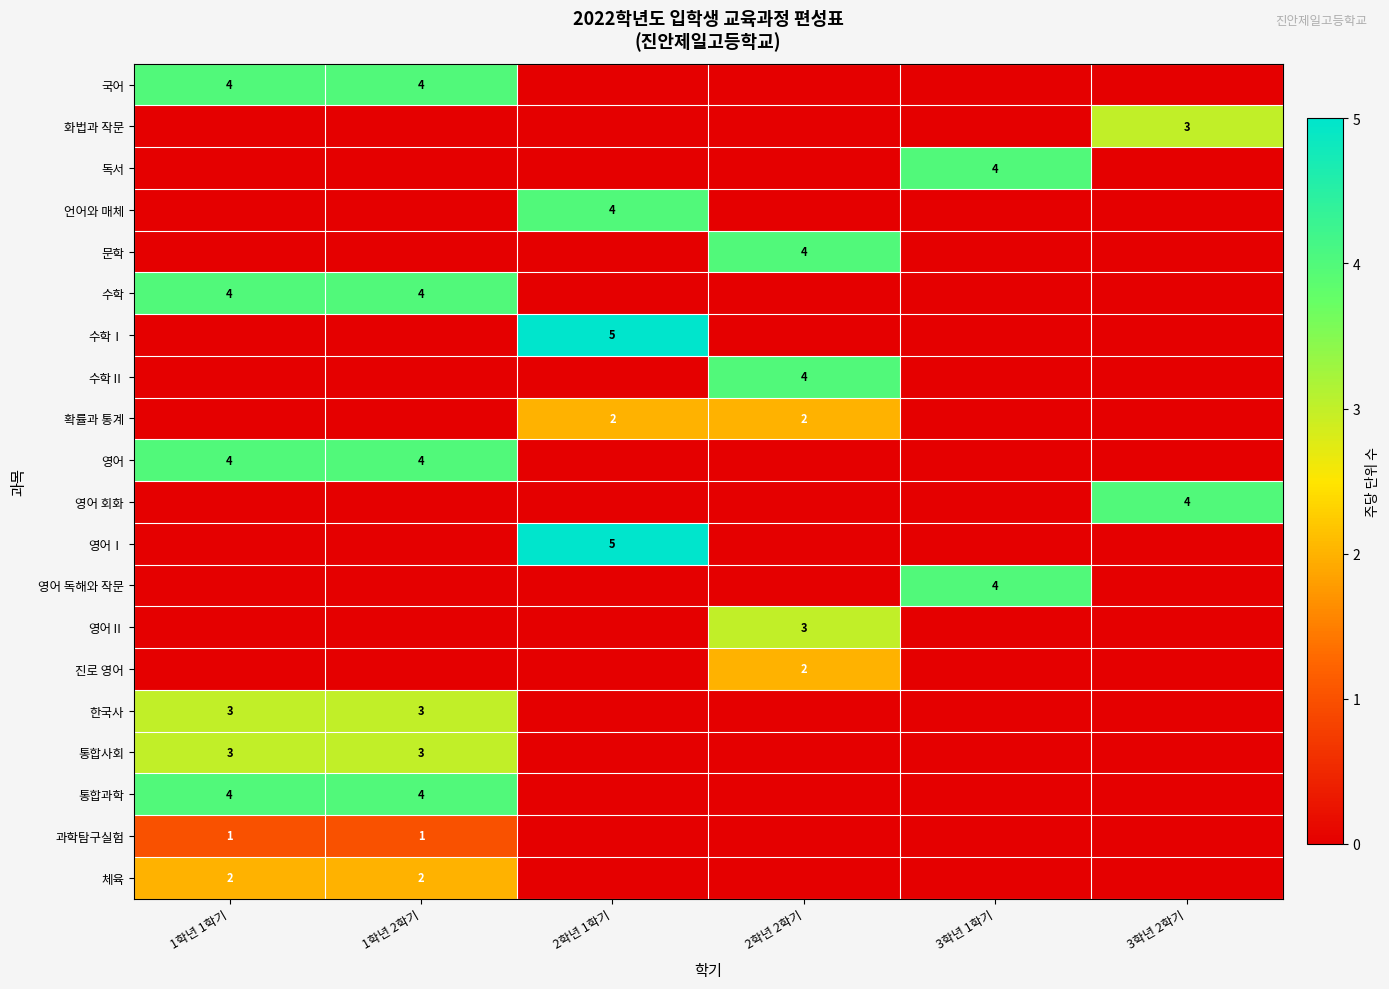

Count the number of categories in the chart.

6